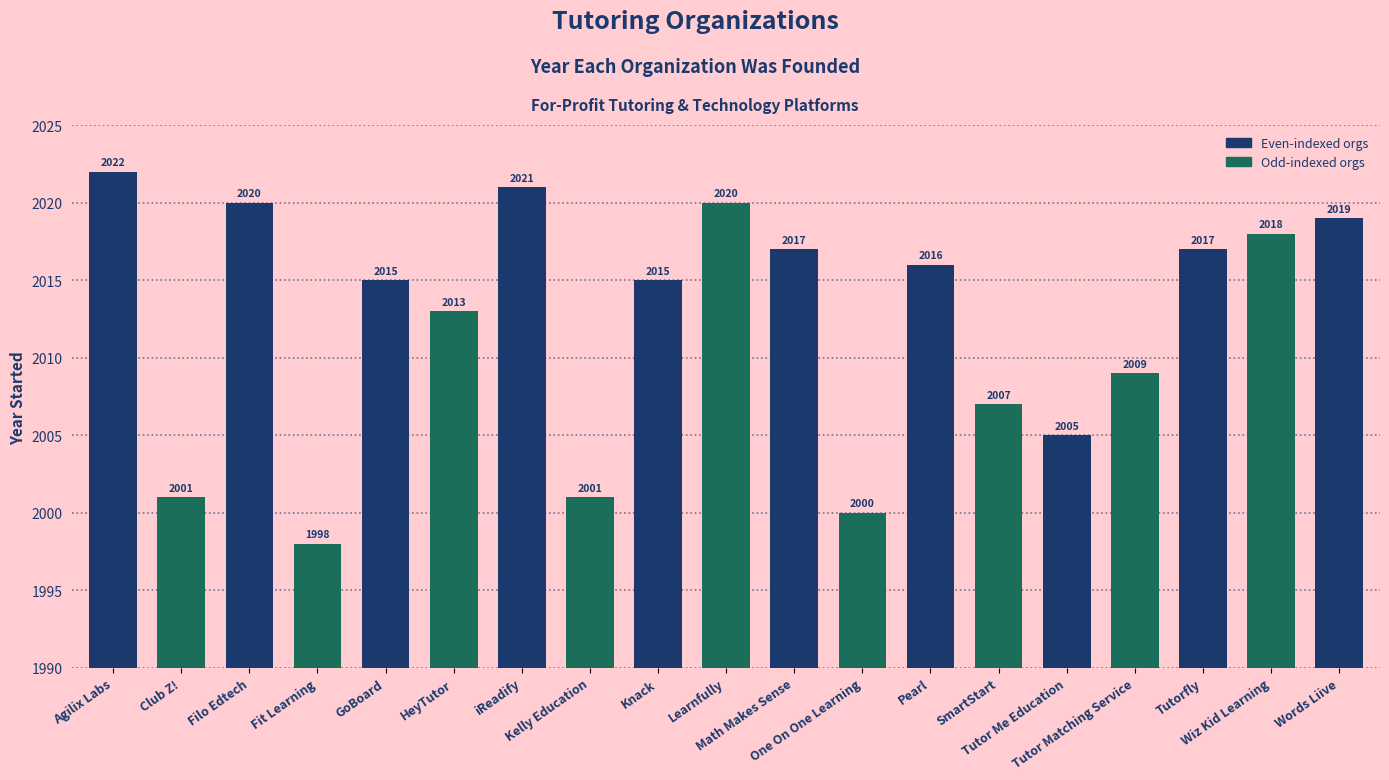

The value at iReadify is 3478. True or false?

False